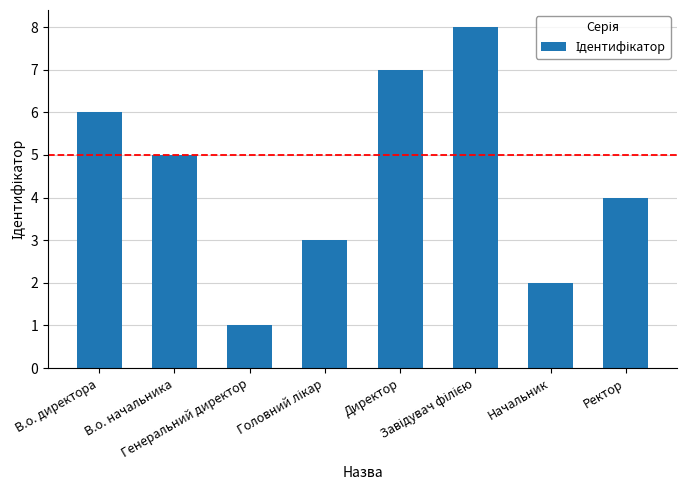

What is the difference between the second highest and minimum values?

6